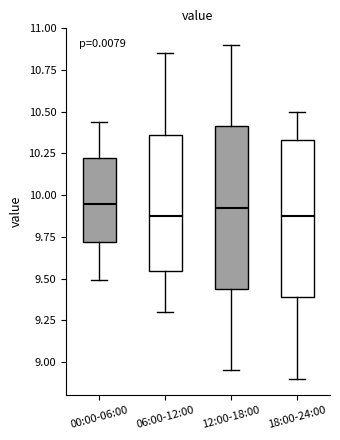

Reading left to right, transcribe this box plot: for each box, give where its median line is, the range the box spans, and where its two whiskers end, as read against the y-axis. The values are not printed on the chart, so give them approximately, as read against the axis.

00:00-06:00: median 9.95, box 9.70 to 10.25, whiskers 9.50 to 10.45
06:00-12:00: median 9.90, box 9.55 to 10.35, whiskers 9.30 to 10.85
12:00-18:00: median 9.95, box 9.45 to 10.40, whiskers 8.95 to 10.90
18:00-24:00: median 9.90, box 9.40 to 10.35, whiskers 8.90 to 10.50